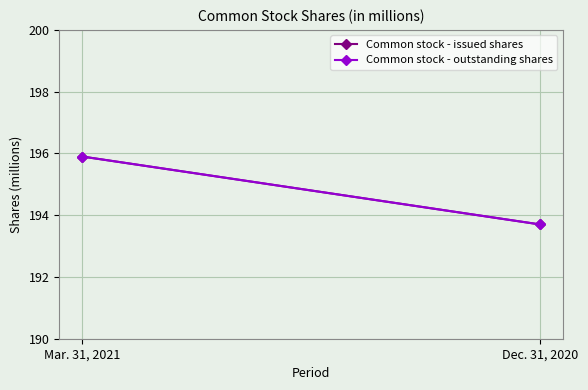

At which category does the chart reach its peak across all series?

Mar. 31, 2021